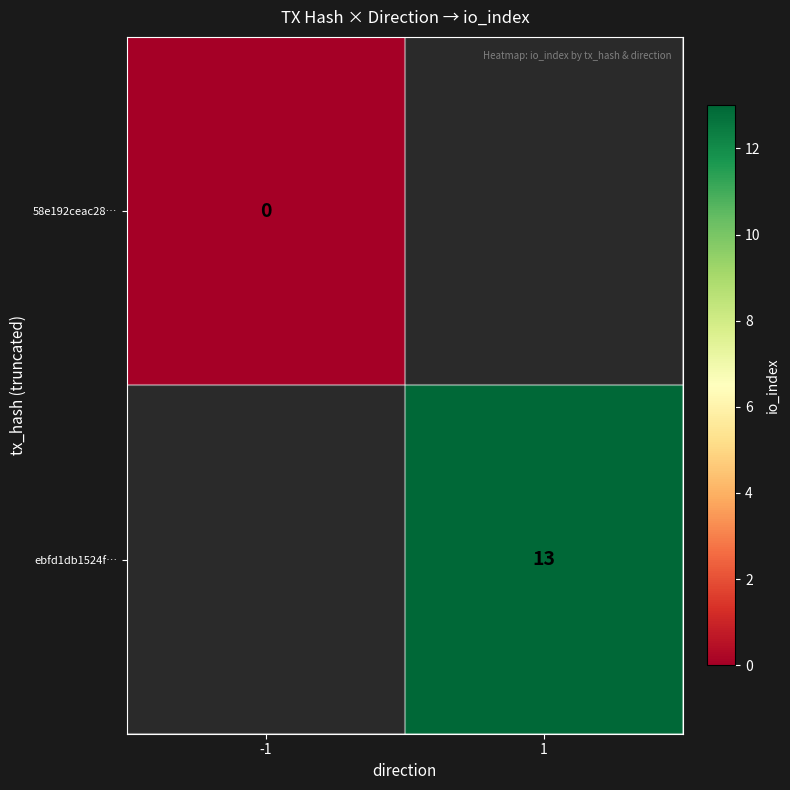

The value of ebfd1db1524f… at 1 is 18. True or false?

False